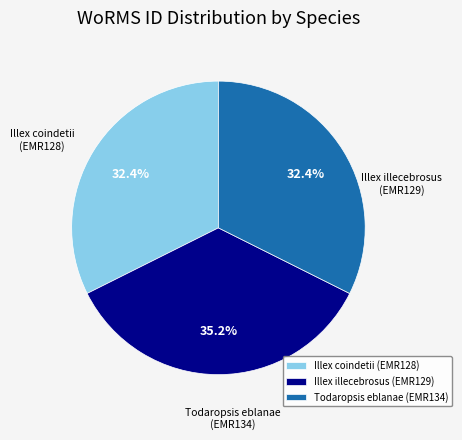

To the nearest percent, what is the average slice percentage?

33%